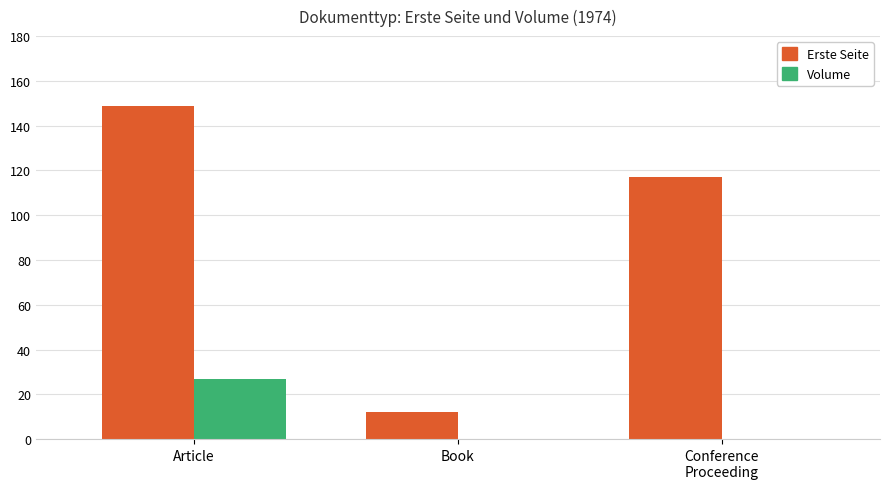

Which category has the highest value across all series?

Article